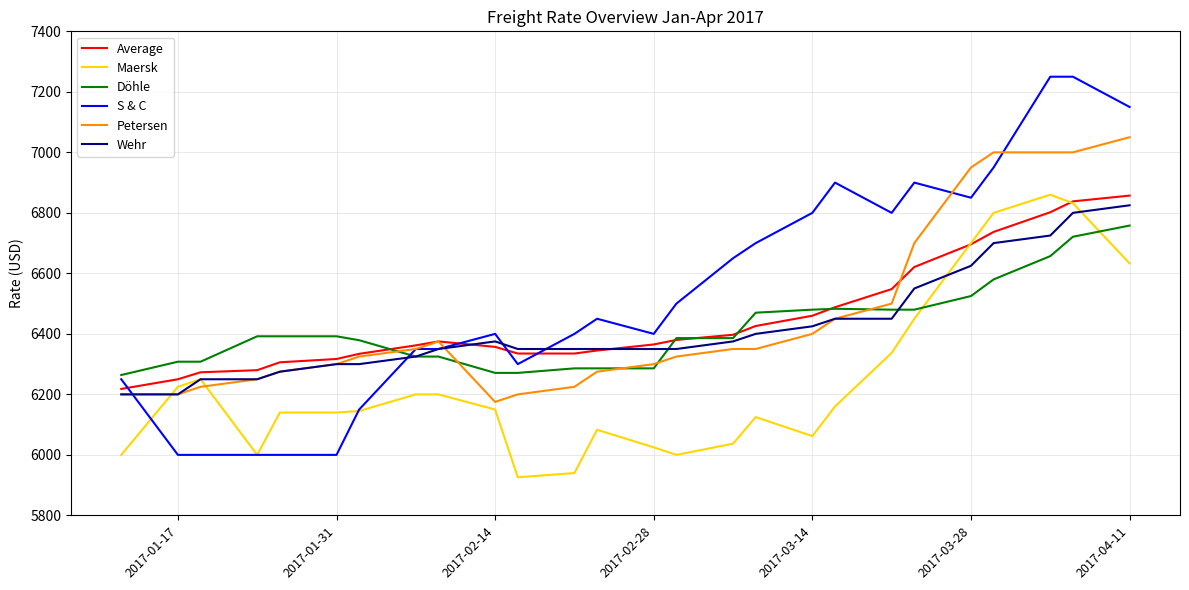

What is the difference between the maximum and minimum values in the Döhle series?

494